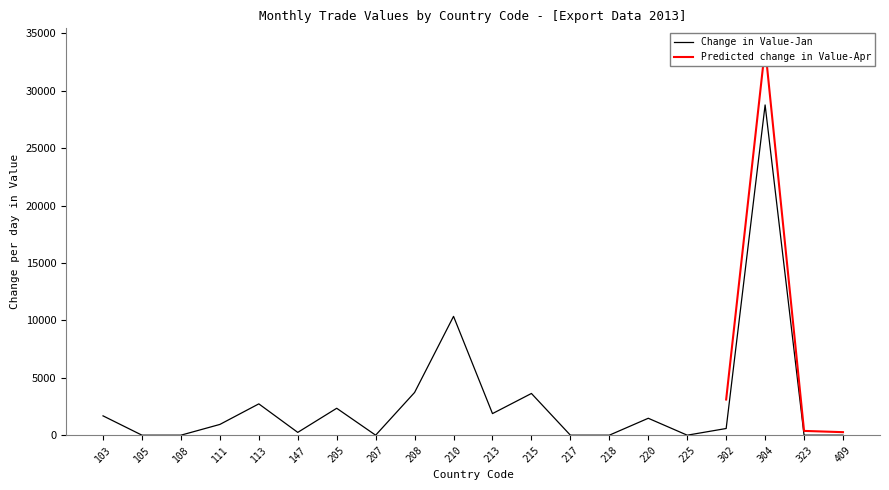

What is the change in value from 103 to 210?

+8666